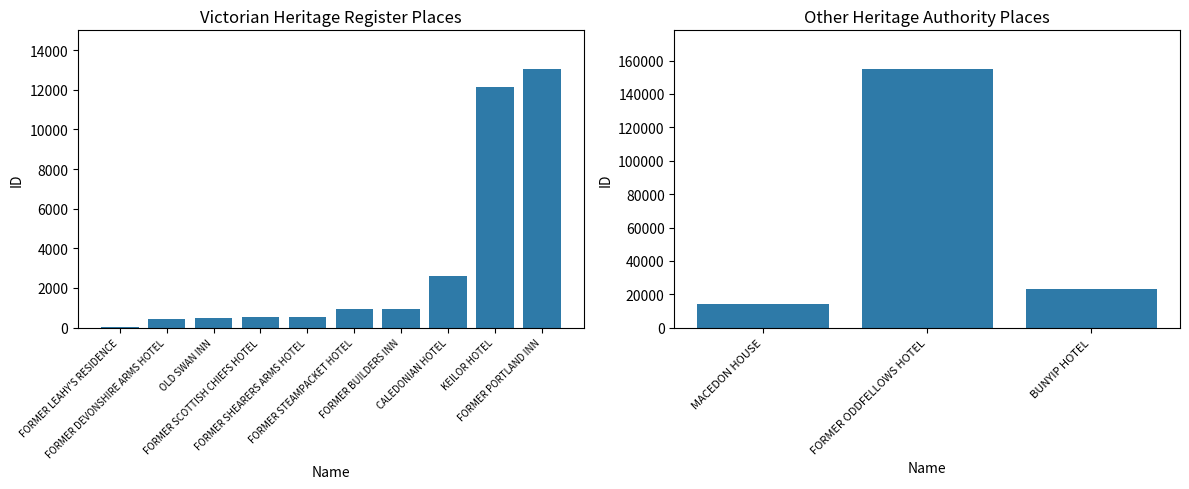

Between FORMER SHEARERS ARMS HOTEL and FORMER BUILDERS INN, which is larger?

FORMER BUILDERS INN